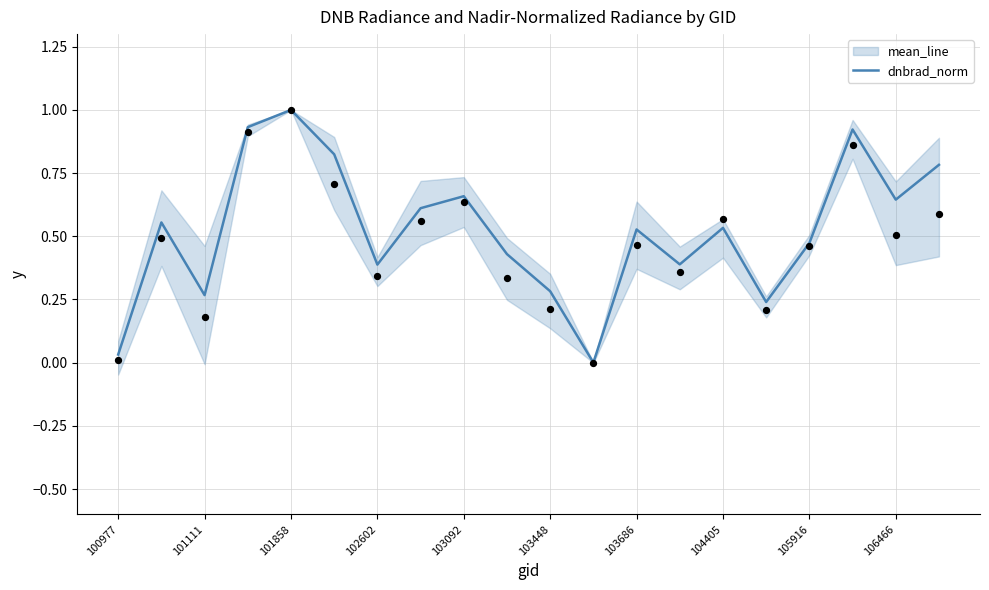

Which series has the largest total across all categories?

mean_line